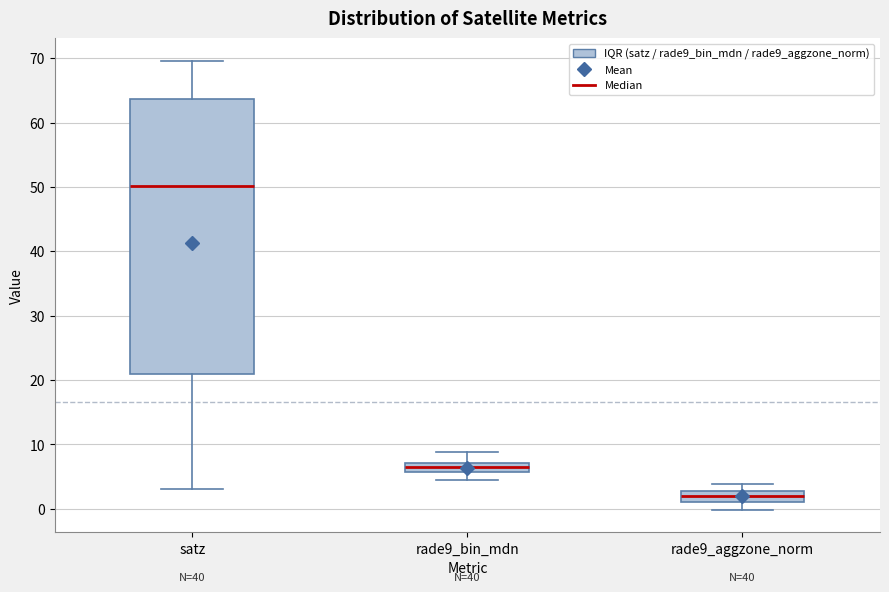

Where is the lower edge of the box for satz on the y-axis? The values are not printed on the chart, so give them approximately, as read against the axis.

21